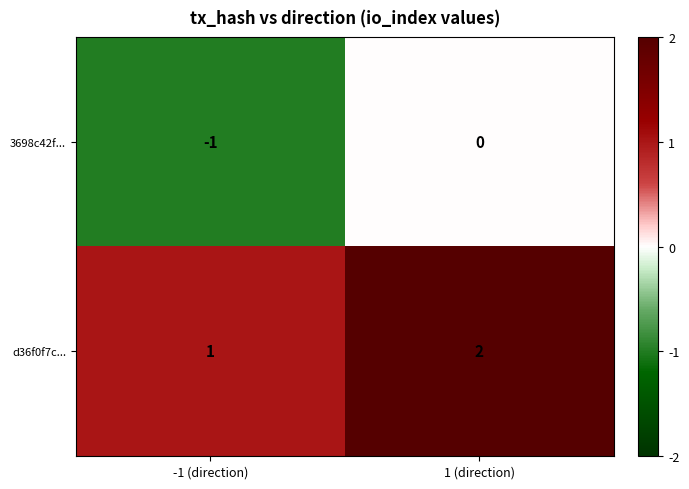

At which label is d36f0f7c... closest to 1?

-1 (direction)